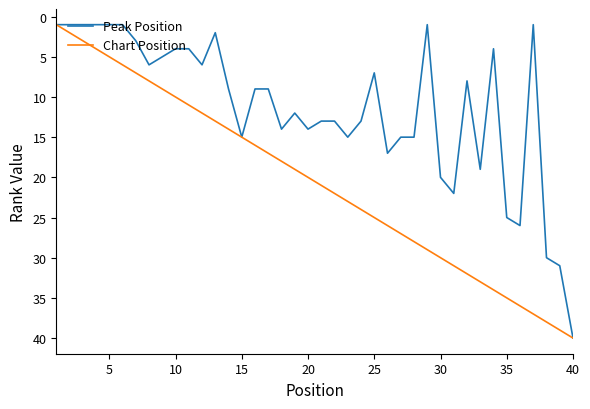

What is the maximum value for Chart Position?

40